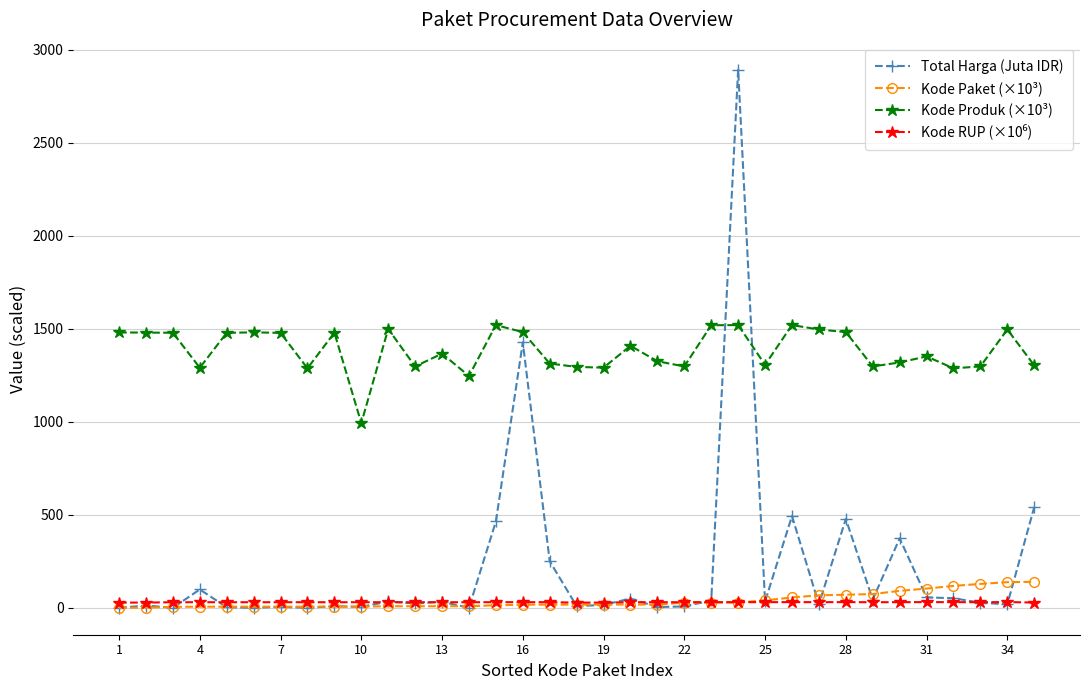

True or false: Kode Paket (×10³) and Kode Produk (×10³) cross at least once.

False